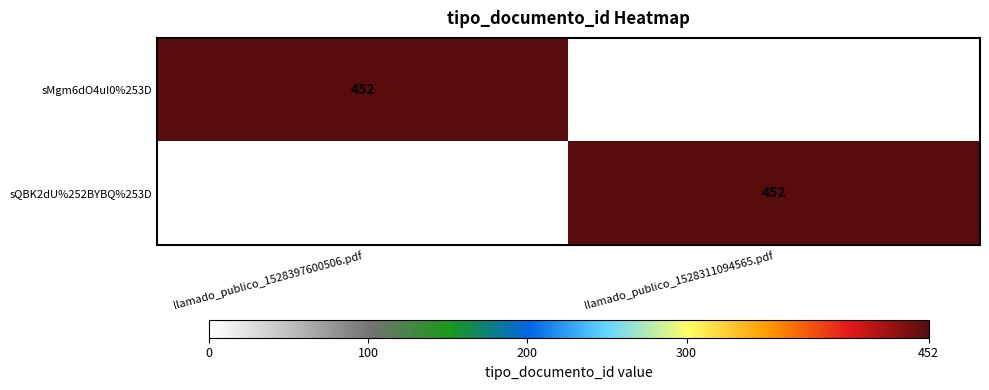

The sQBK2dU%252BYBQ%253D series shows 452 at llamado_publico_1528311094565.pdf. True or false?

True